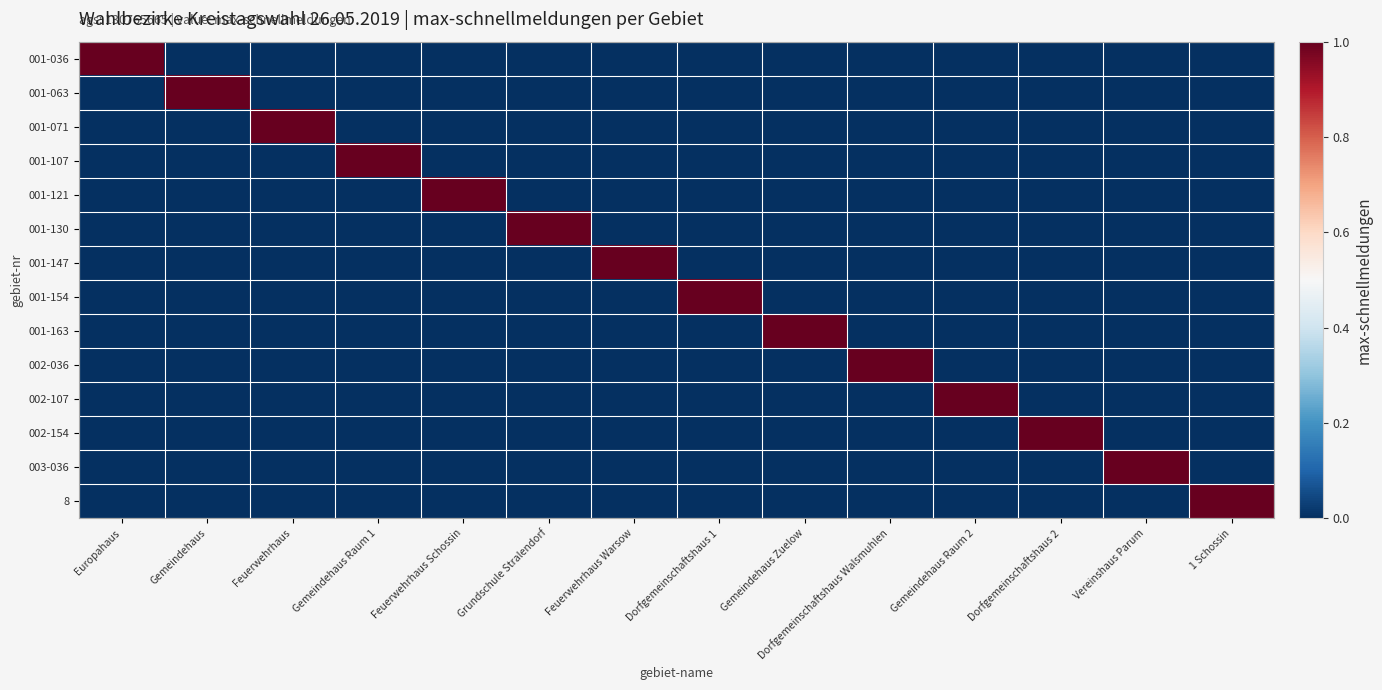

Which has a higher value, Gemeindehaus Raum 1 or Feuerwehrhaus?

Gemeindehaus Raum 1